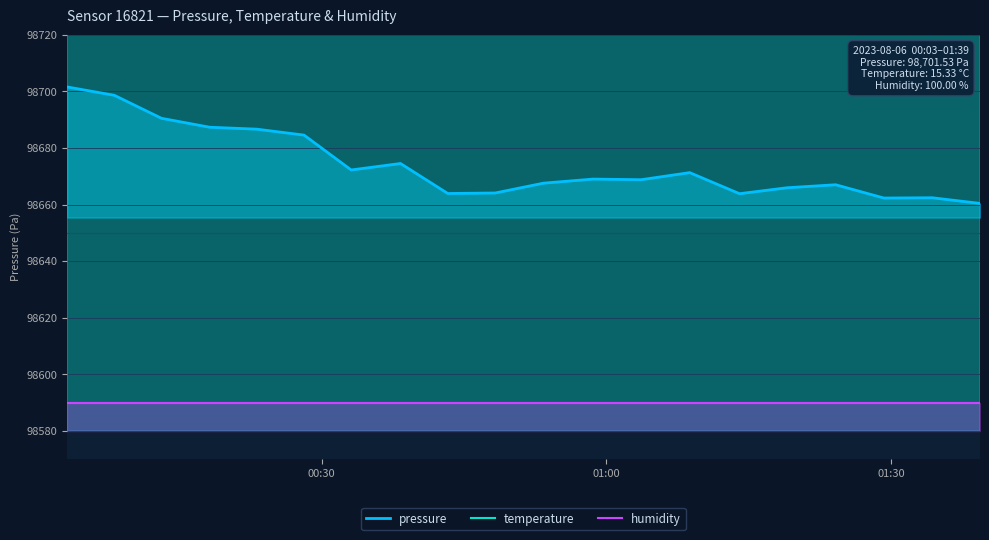

What is the greatest value displayed?

100340.0